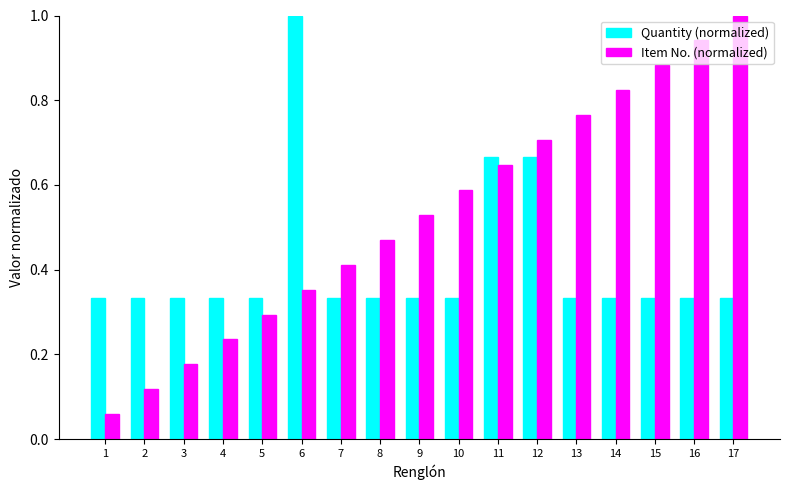

Between 14 and 16, which series saw the biggest shift?

Item No. (normalized)